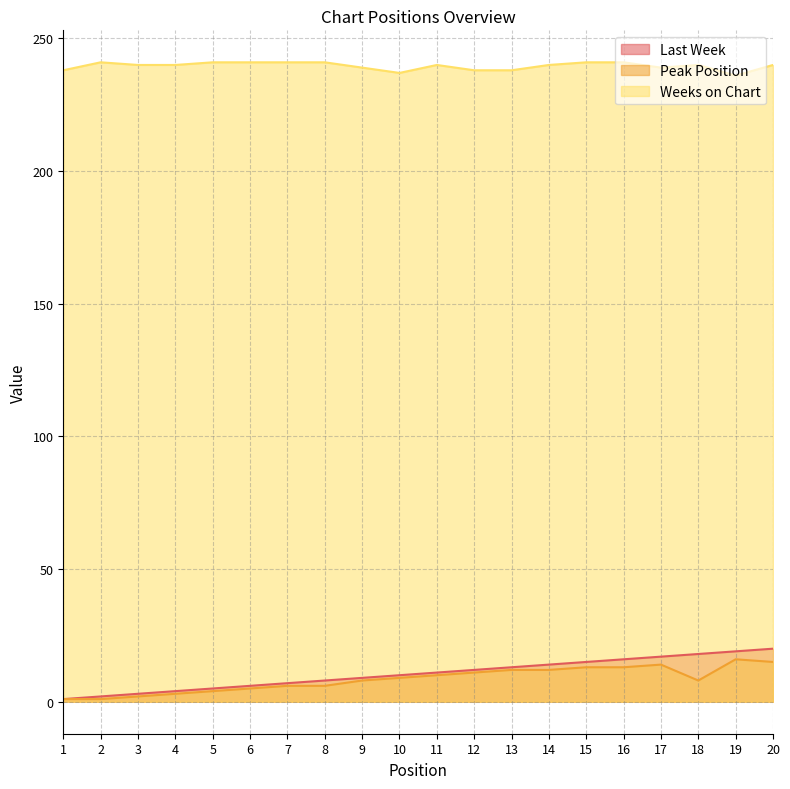

What is the difference between the Last Week values at 10 and 1?

9